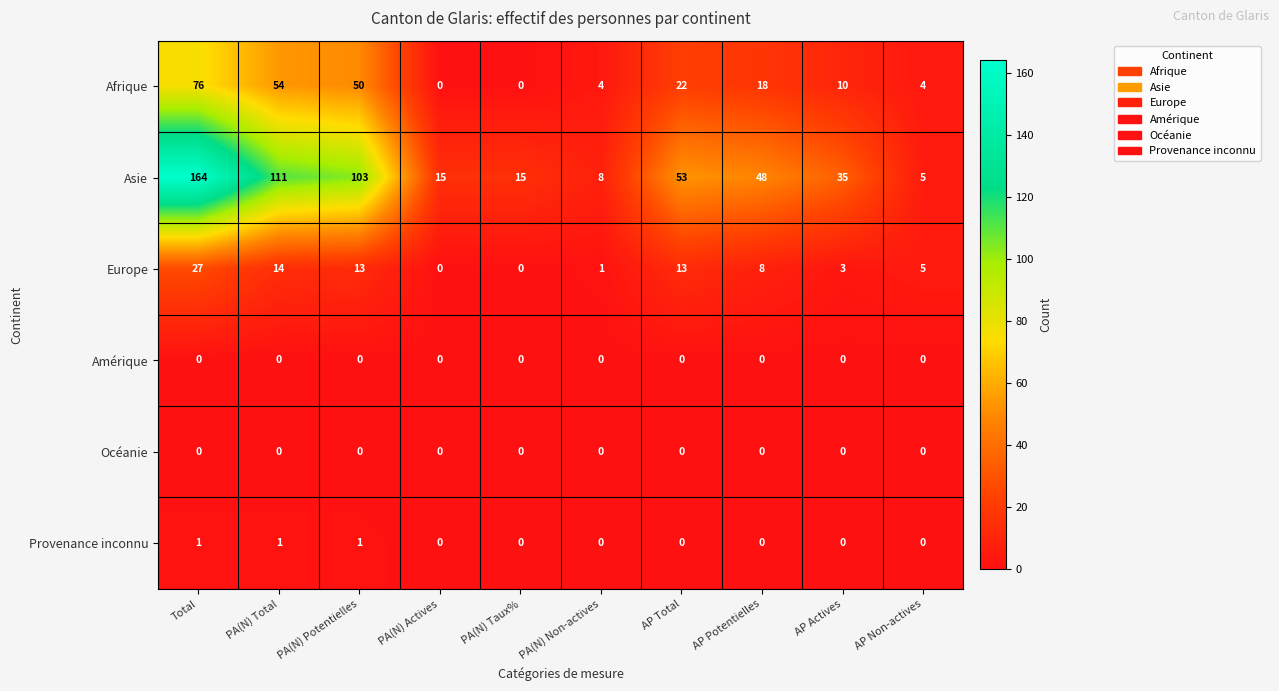

Which series changed the most between PA(N) Total and PA(N) Taux%?

Asie